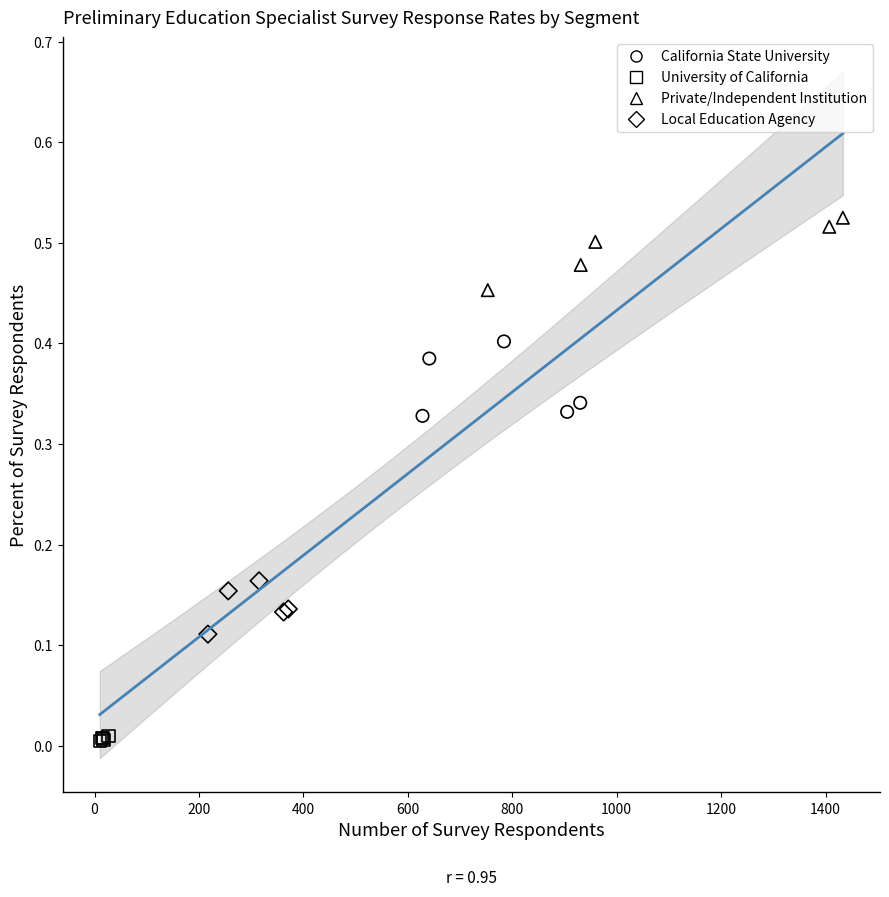

Which series contains the lowest Y value?

University of California